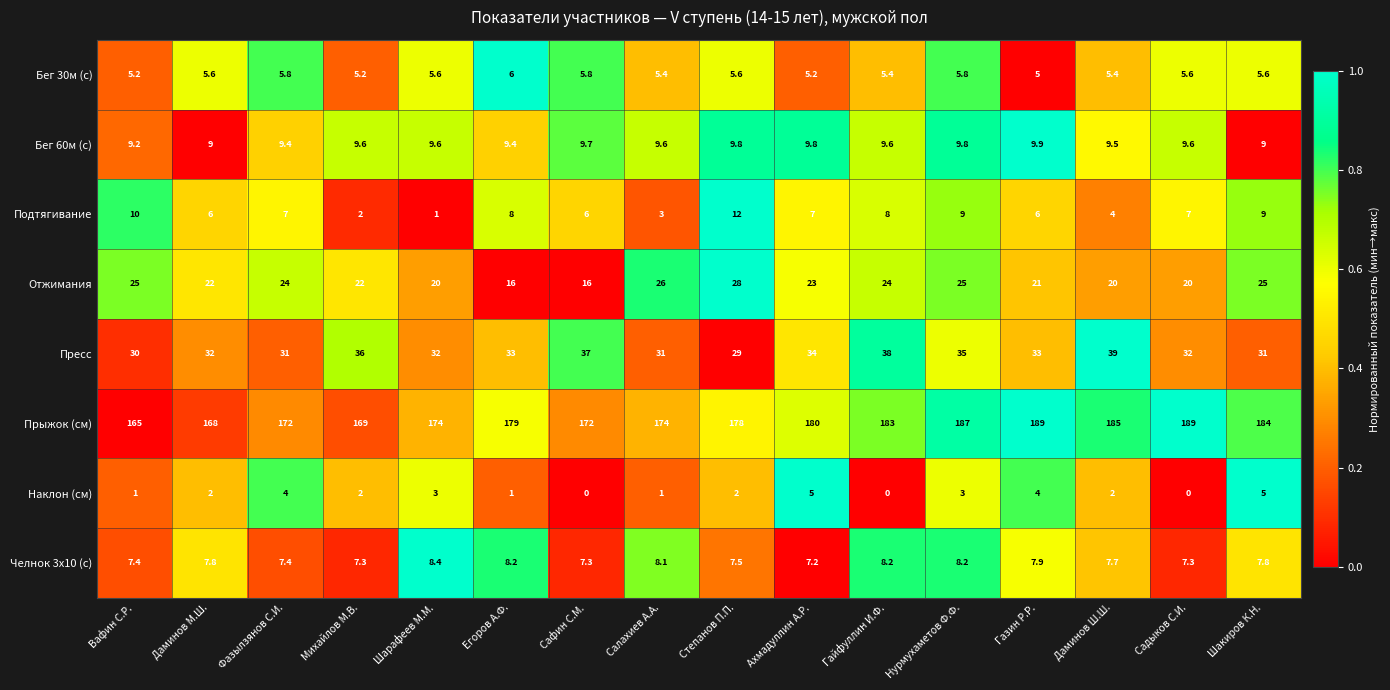

Read the Пресс value at Нурмухаметов Ф.Ф..

35.0